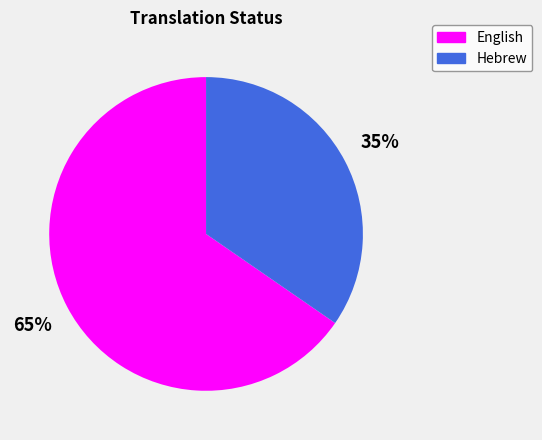

Which slice is the largest?

English